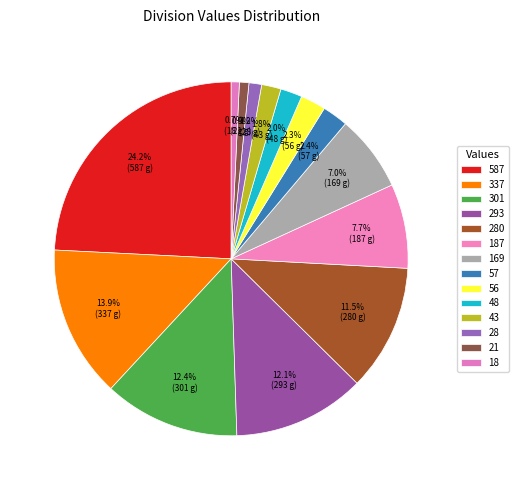

Count the number of slices in the pie.

14